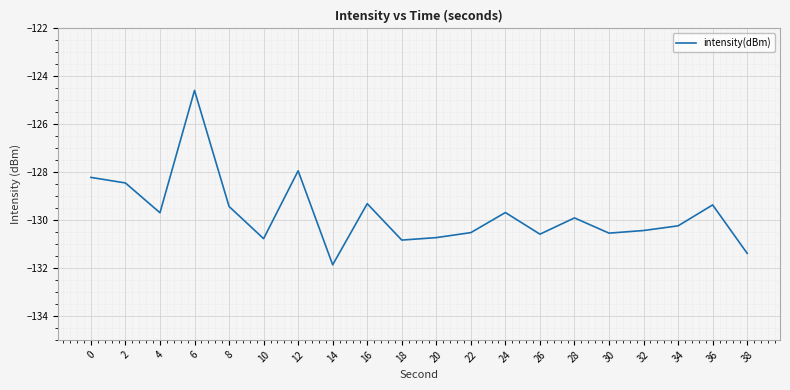

What is the difference between the values at 16 and 10?

1.5